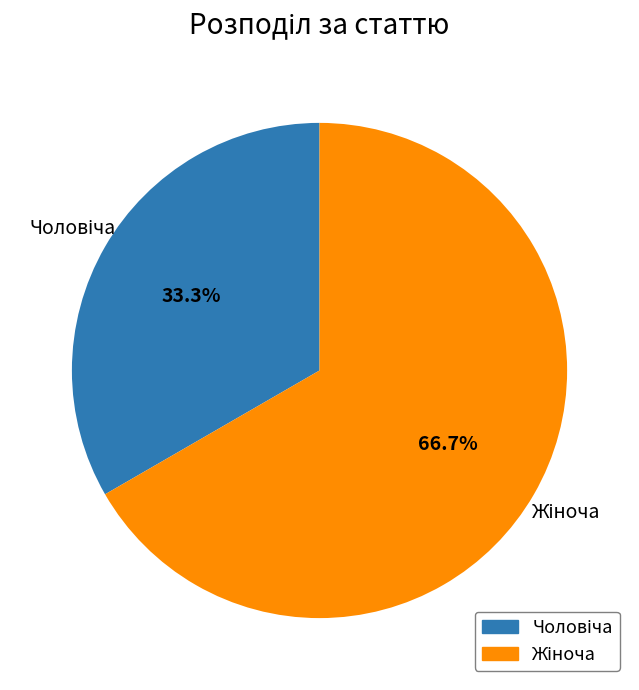

Does any single category account for the majority?

Yes